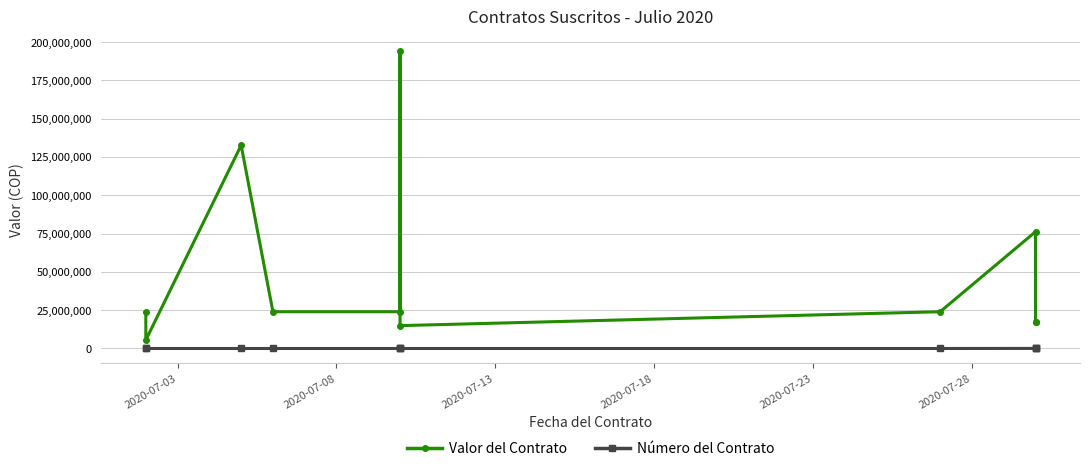

How many lines are shown in the chart?

2